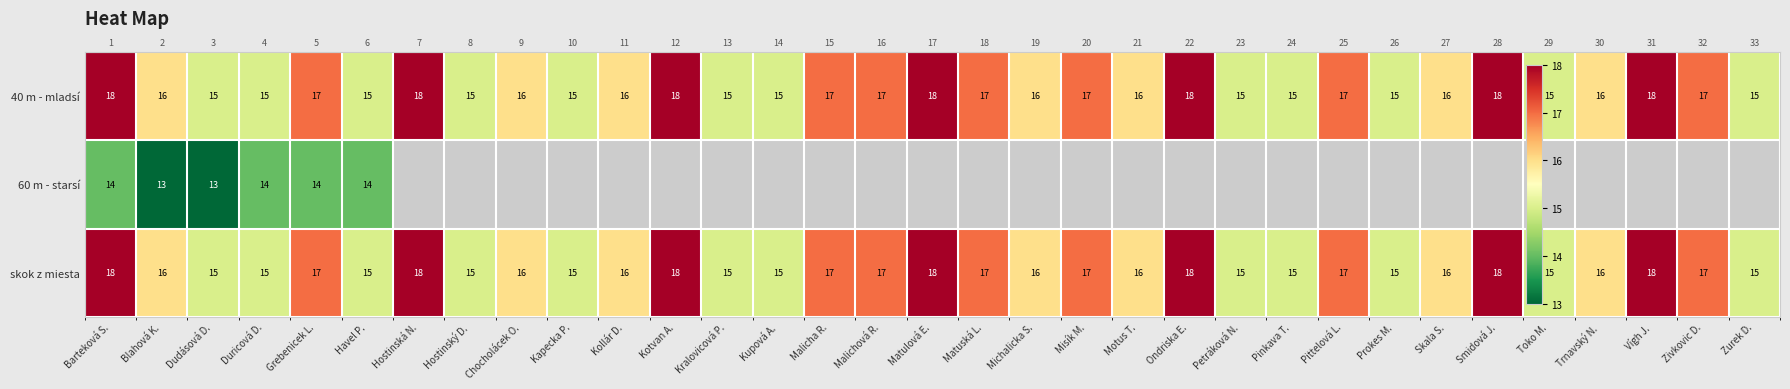

What is the sum of the 40 m - mladsí values at Zurek D. and Barteková S.?

33.0